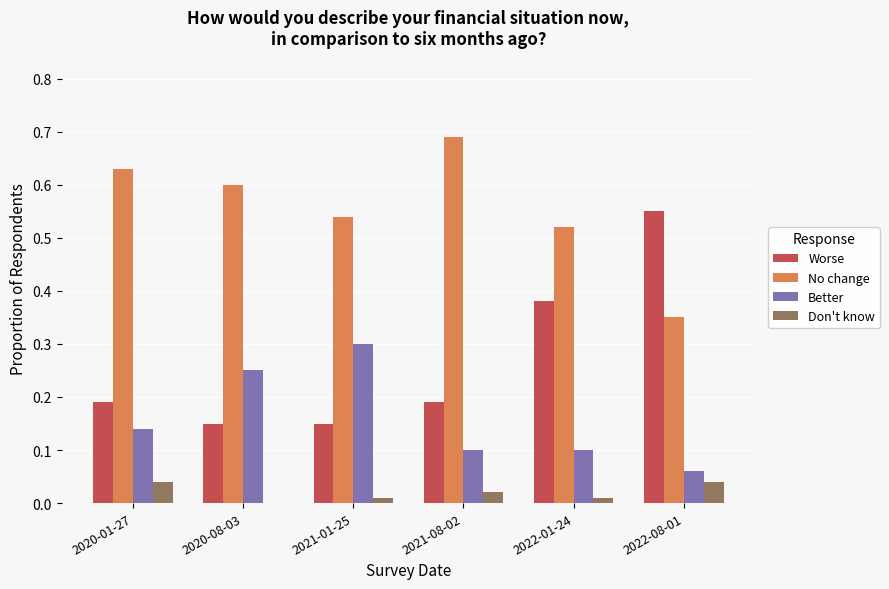

Which category has the highest value in the Worse series?

2022-08-01